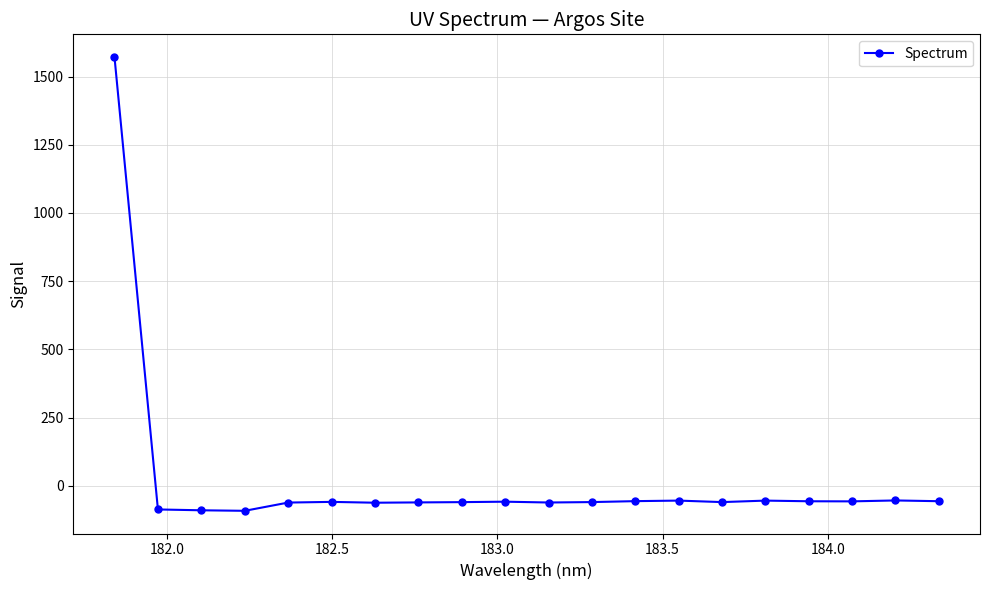

What is the sum of all values?

364.1